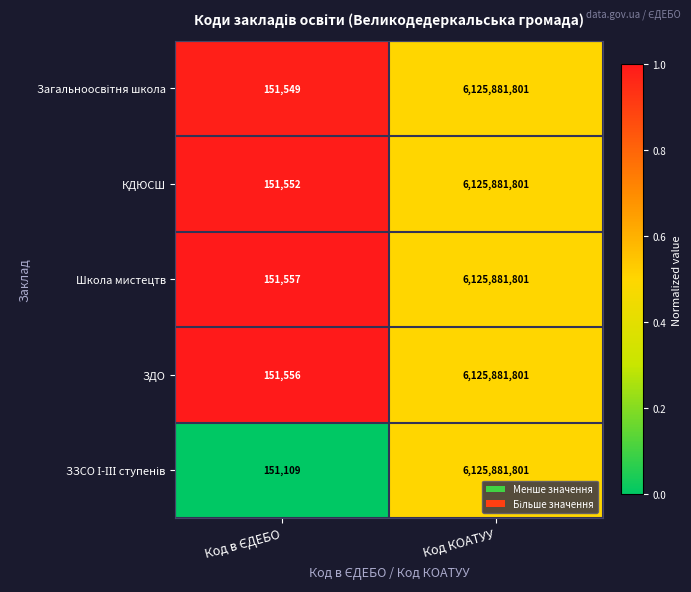

What is the difference between the maximum and minimum values in the КДЮСШ series?

6125730249